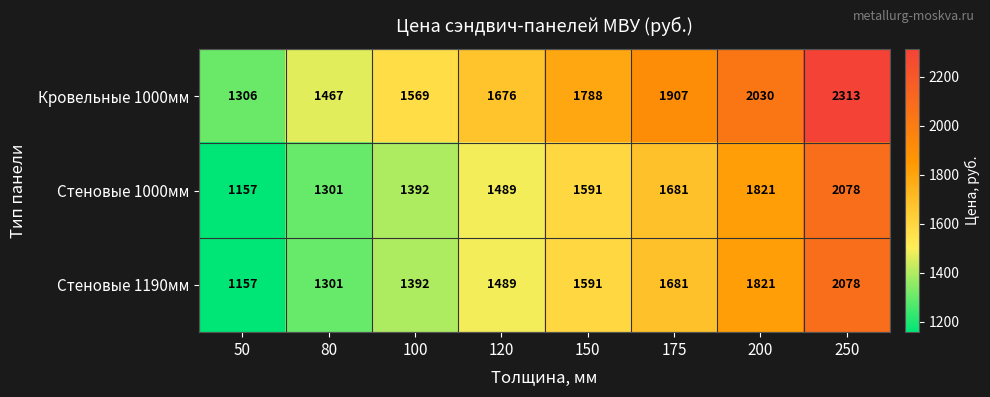

What is the maximum value shown in the chart?

2313